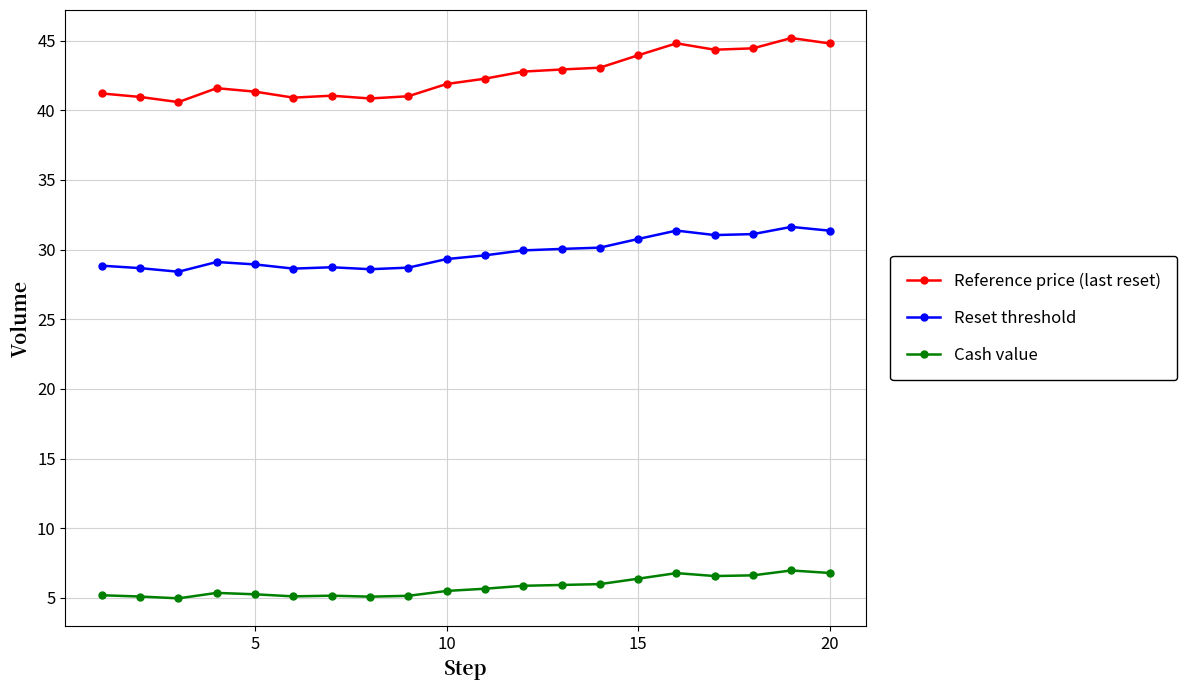

List the series in order of their overall mean, highest first.

Reference price (last reset), Reset threshold, Cash value